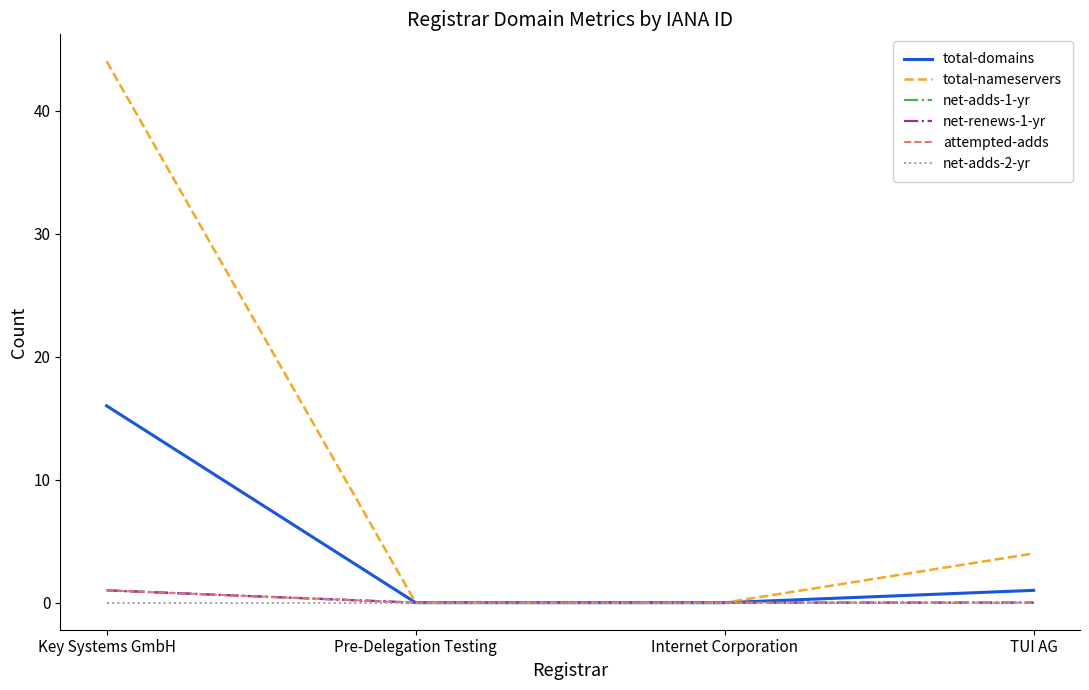

True or false: net-adds-1-yr and net-renews-1-yr intersect in this chart.

False